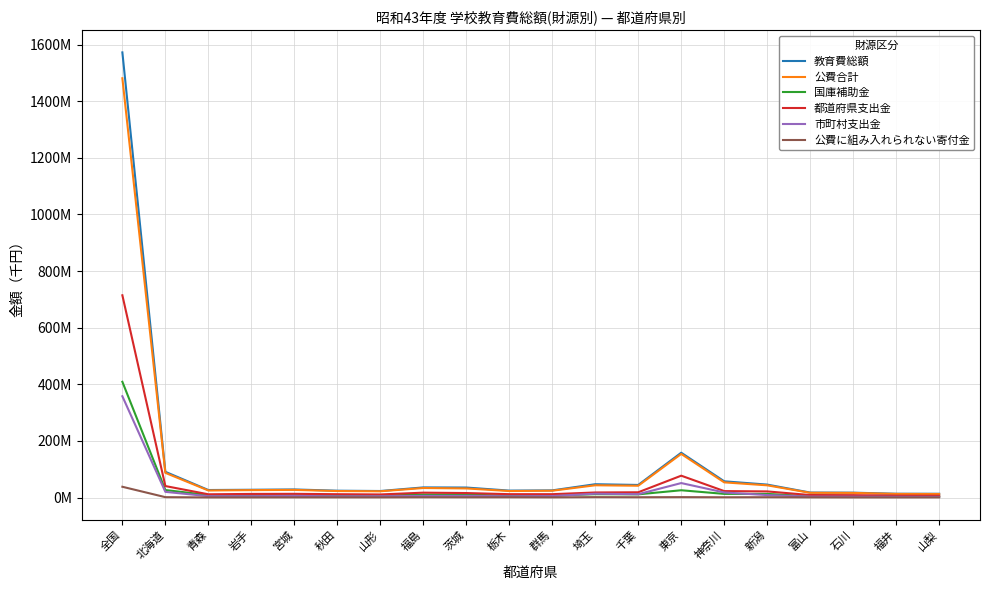

At which category does the chart reach its peak across all series?

全国